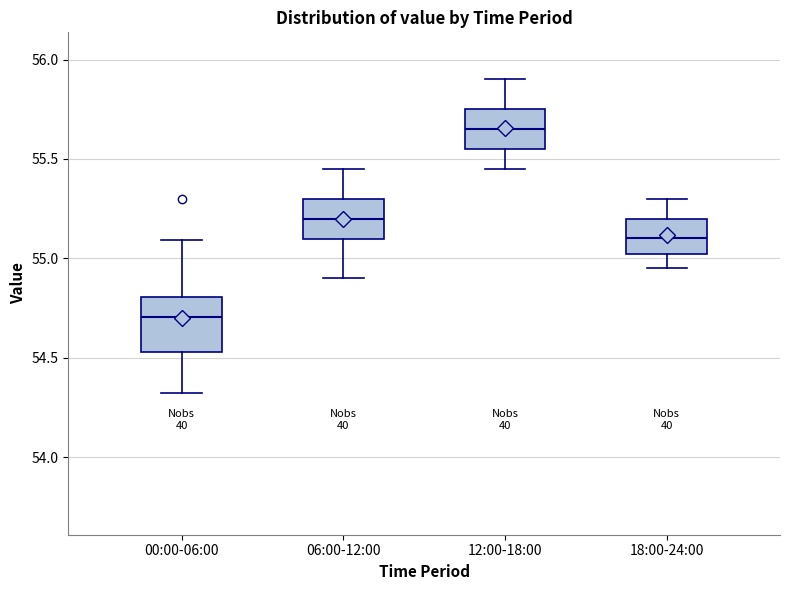

Where is the lower edge of the box for 00:00-06:00 on the y-axis? The values are not printed on the chart, so give them approximately, as read against the axis.

54.55